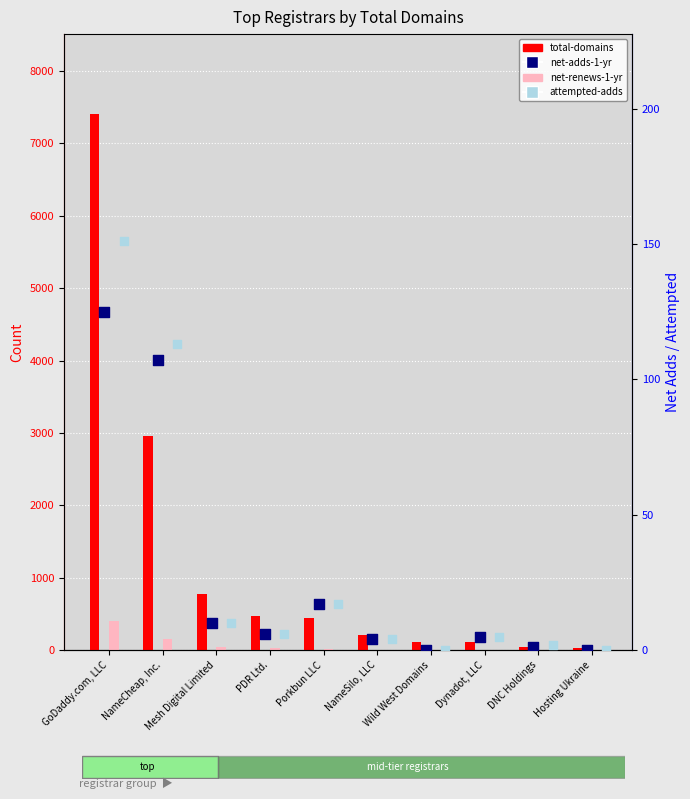

Is the value of attempted-adds at DNC Holdings greater than the value of net-adds-1-yr at DNC Holdings?

Yes